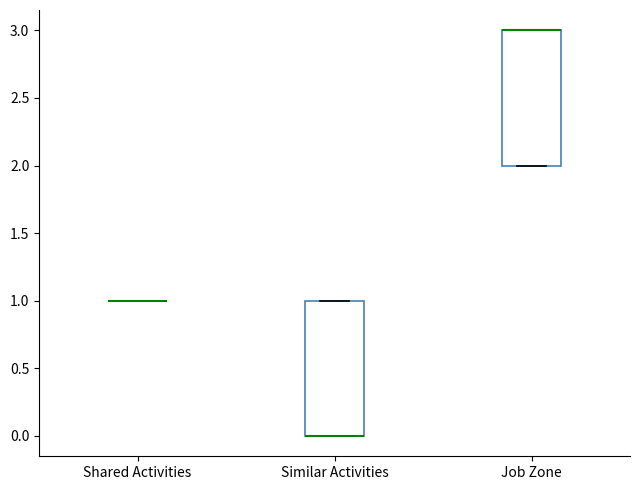

Reading left to right, transcribe this box plot: for each box, give where its median line is, the range the box spans, and where its two whiskers end, as read against the y-axis. The values are not printed on the chart, so give them approximately, as read against the axis.

Shared Activities: box collapsed to a line at 1, whiskers 1 to 1
Similar Activities: median 0 (drawn on the box's lower edge), box 0 to 1, whiskers 0 to 1
Job Zone: median 3 (drawn on the box's upper edge), box 2 to 3, whiskers 2 to 3